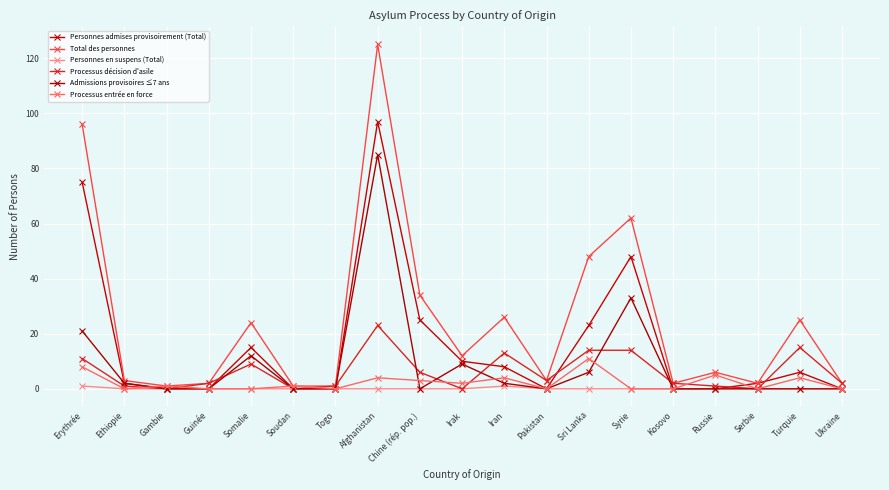

What is the label of the 7th point from the left?

Togo